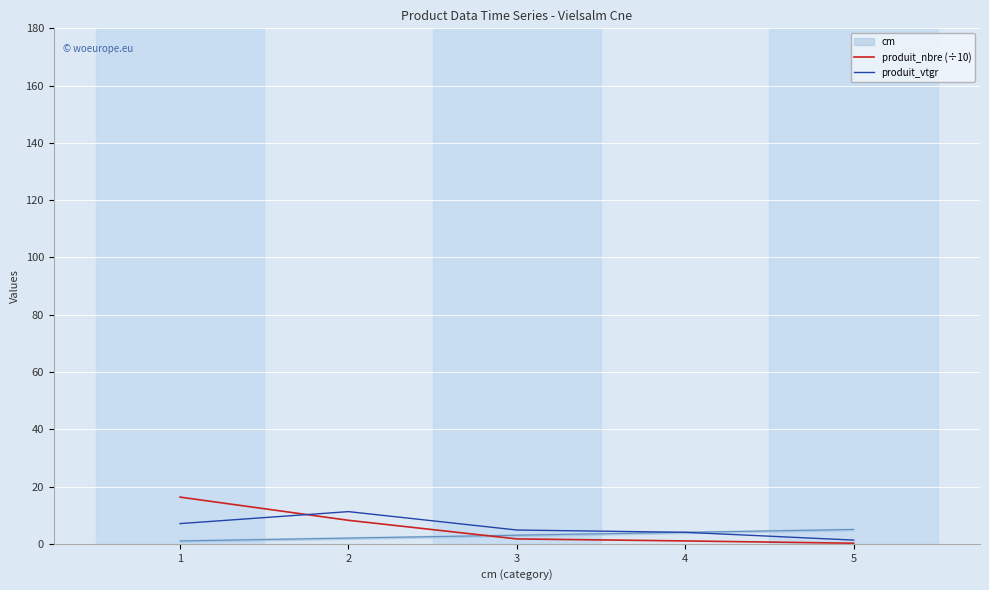

The produit_vtgr series shows 11.2 at 2. True or false?

True